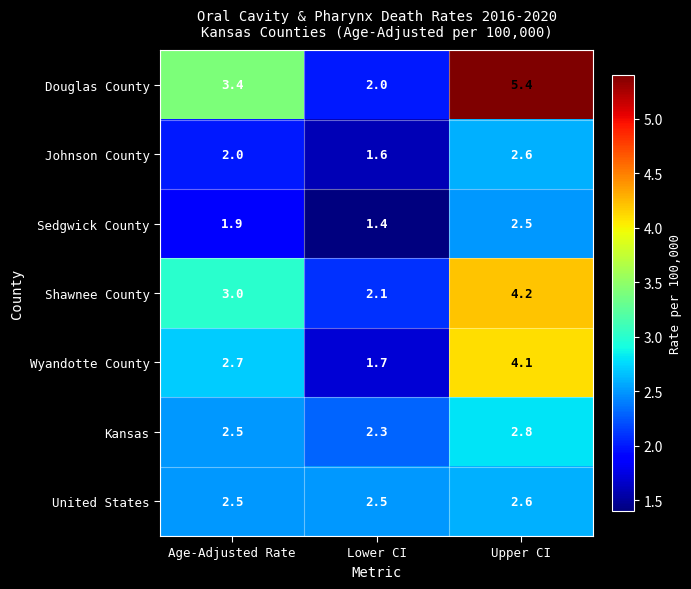

True or false: Shawnee County has a value of 4.2 at Upper CI.

True